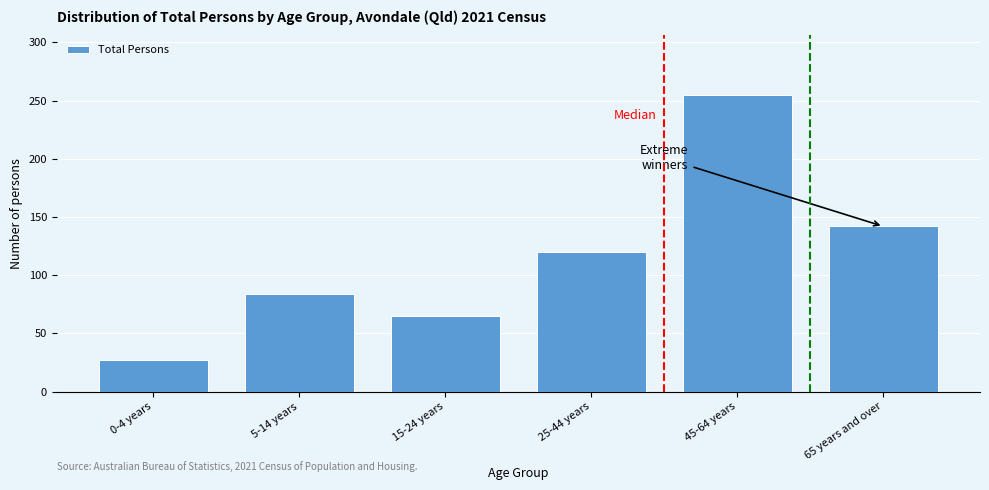

Reading left to right, extract all data points from this chart.

0-4 years=27	5-14 years=84	15-24 years=65	25-44 years=120	45-64 years=255	65 years and over=142